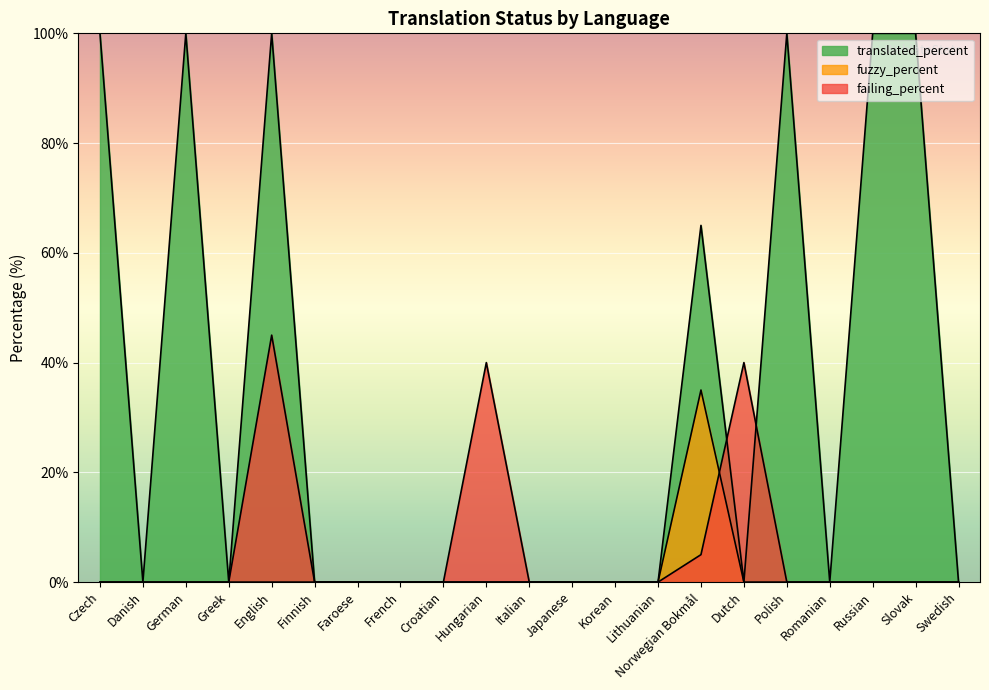

List the series in order of their overall mean, lowest first.

fuzzy_percent, failing_percent, translated_percent